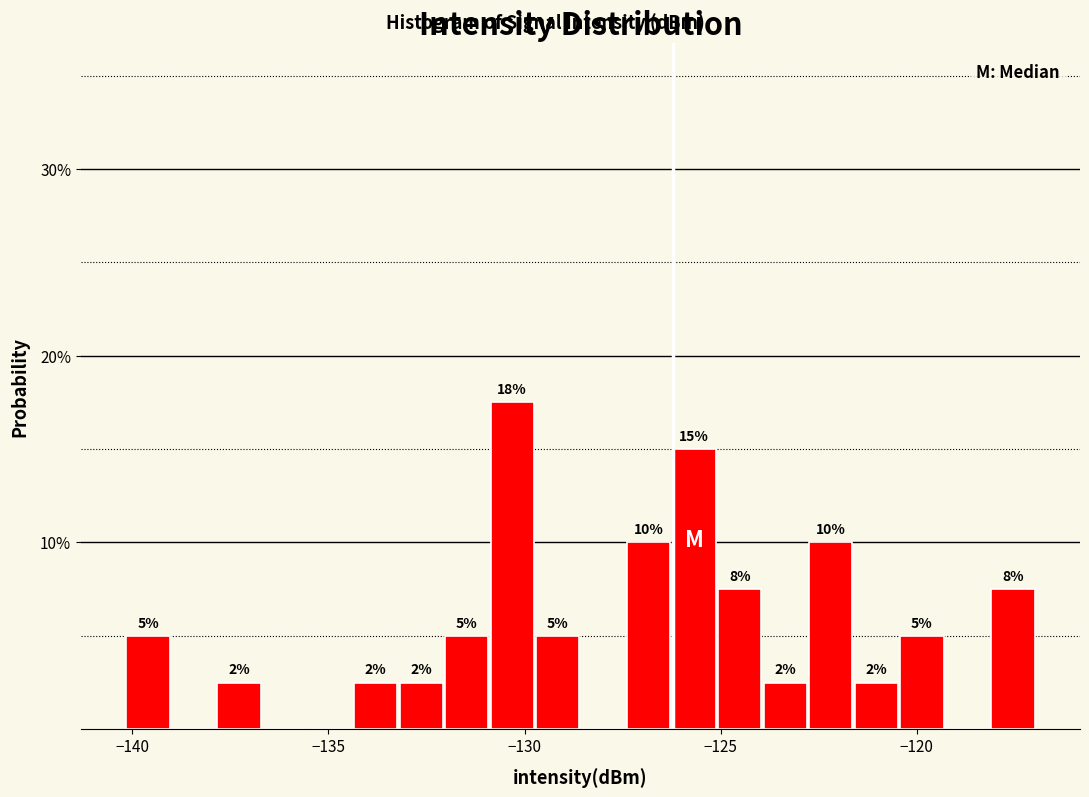

Read against the x-axis, roughly where is the centre of the tallest bar?

-130.5